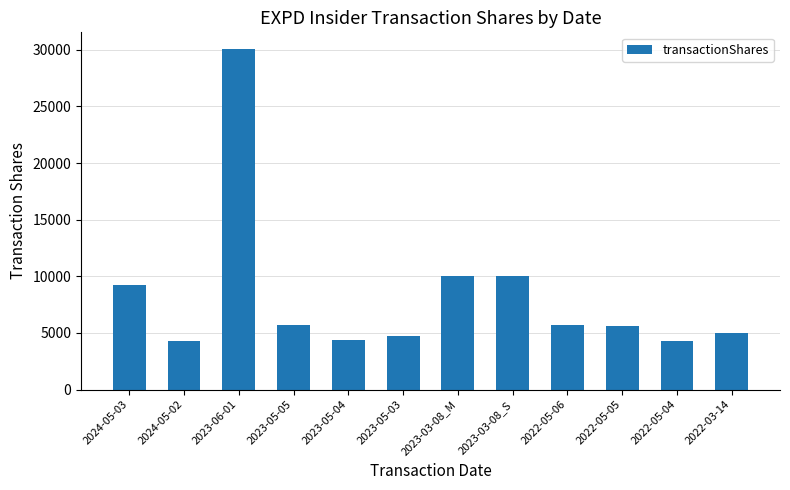

What is the change in value from 2024-05-03 to 2023-05-05?

-3507